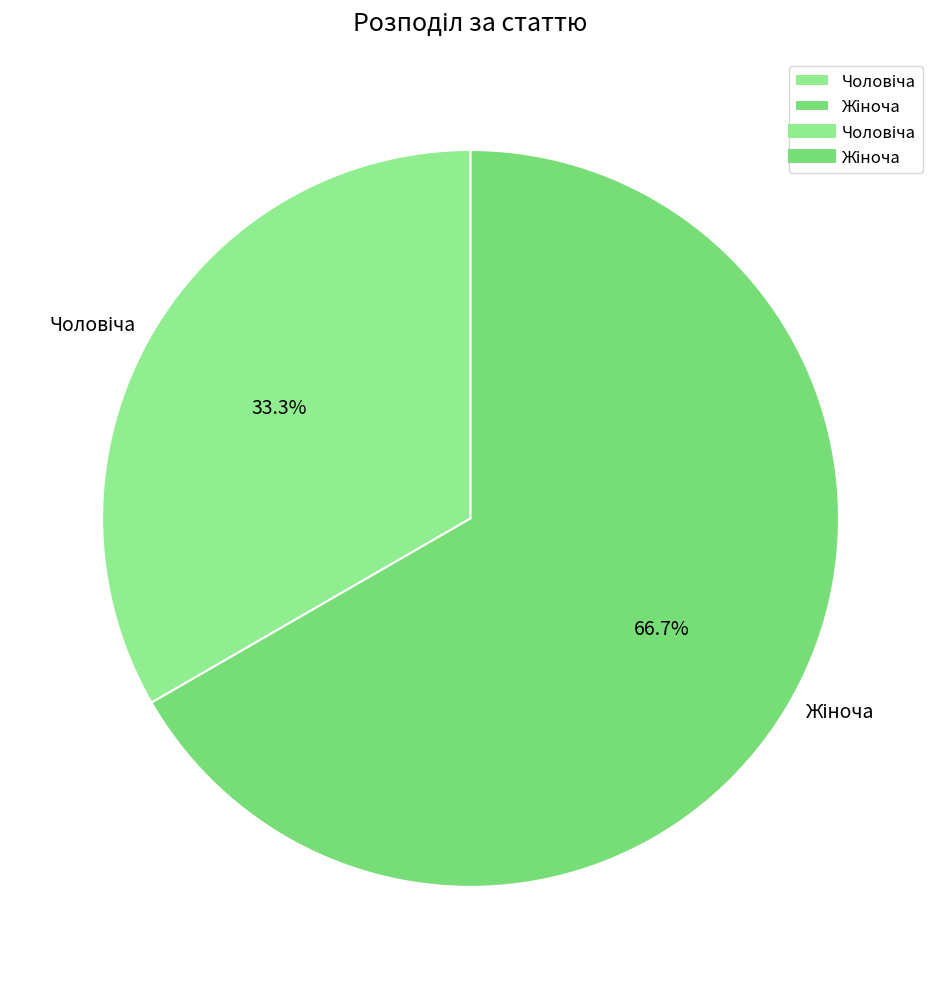

Is there any slice that represents more than half of the pie?

Yes